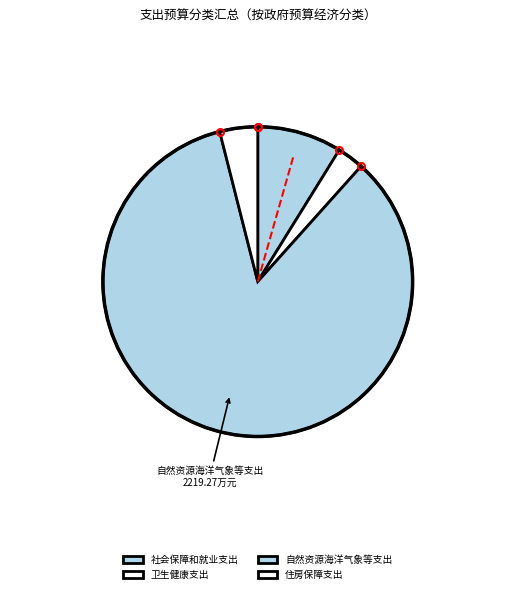

Which category accounts for the majority?

自然资源海洋气象等支出